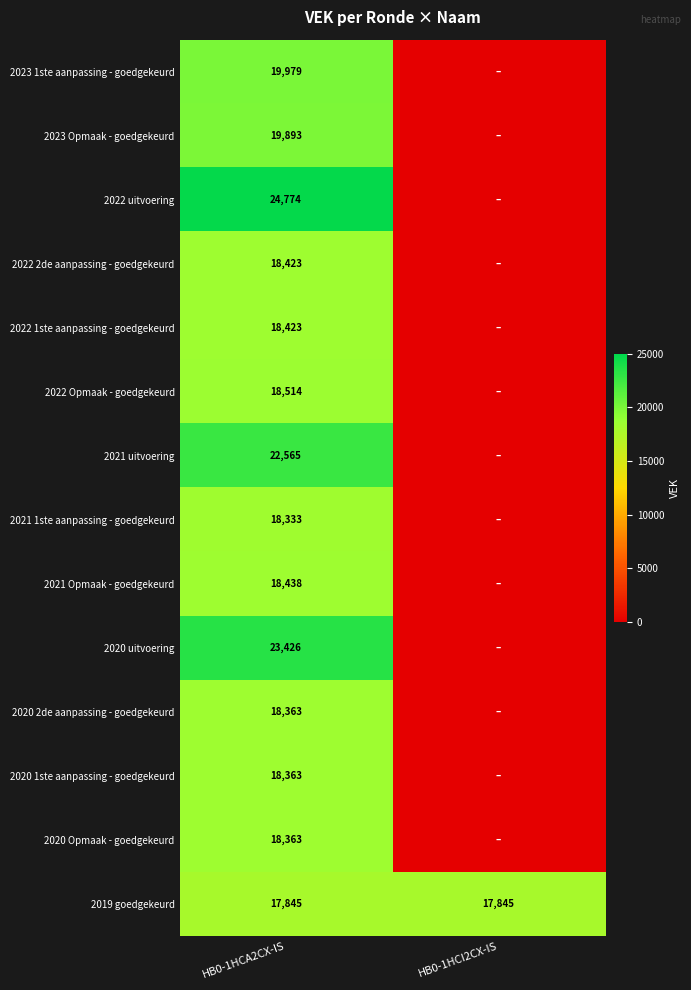

What is the sum of all 2019 goedgekeurd values?

35690